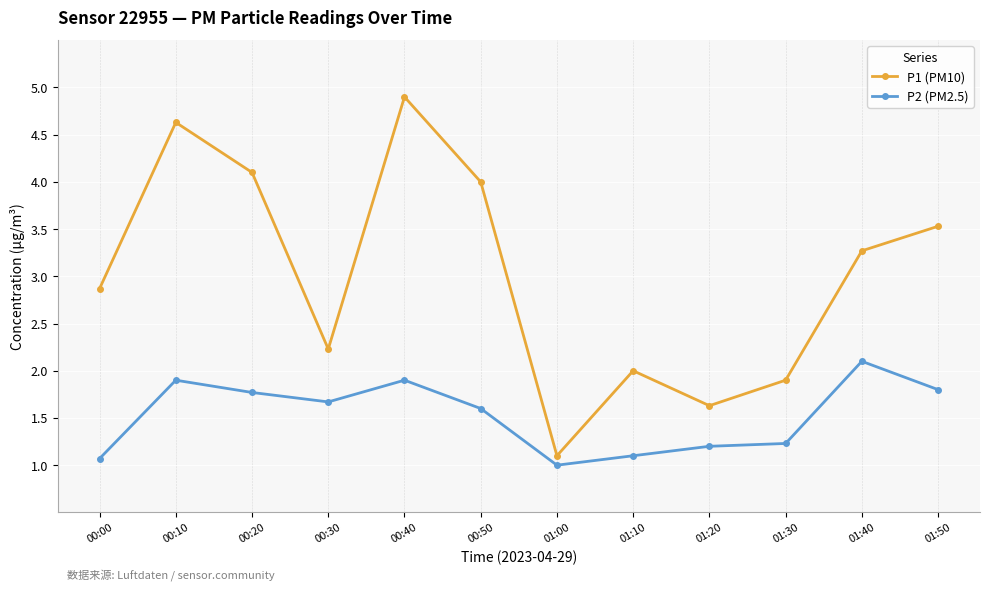

Rank the series by their maximum value, from highest to lowest.

P1 (PM10), P2 (PM2.5)